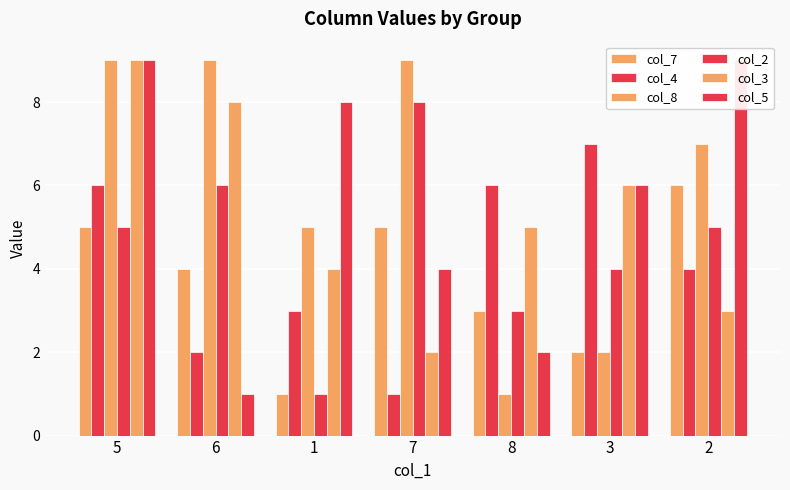

What value does the col_8 series have at 5?

9